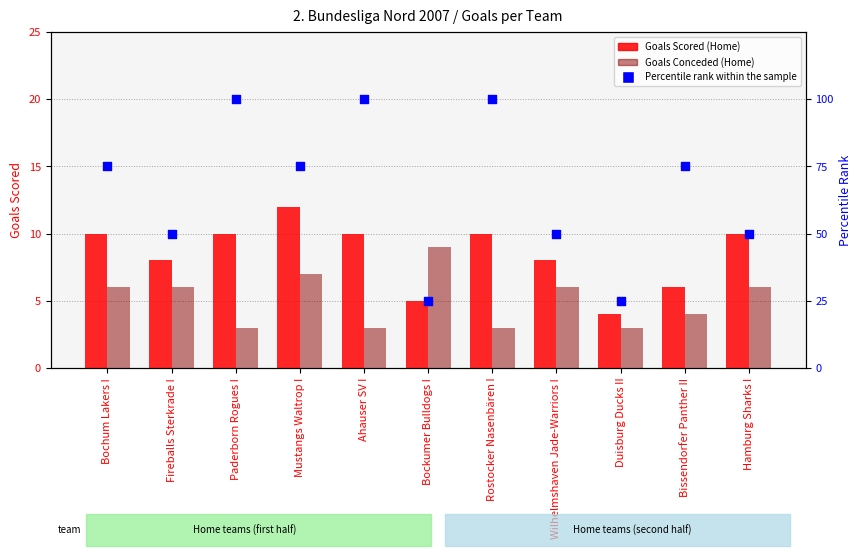

Which series has the widest spread of Y values?

Percentile rank within the sample